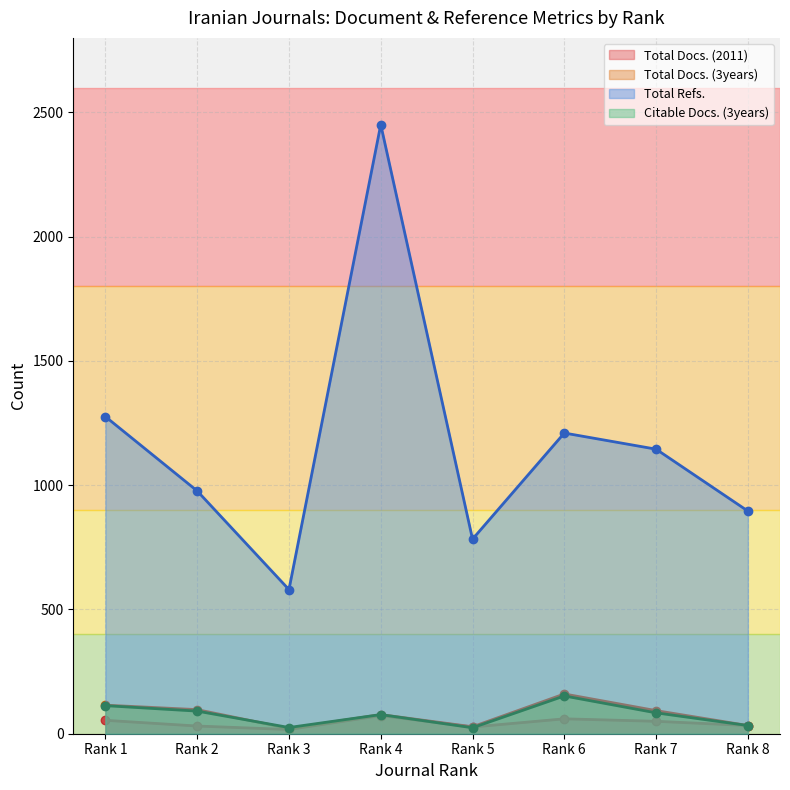

What is the sum of the Total Docs. (2011) values at Rank 8 and Rank 7?

83